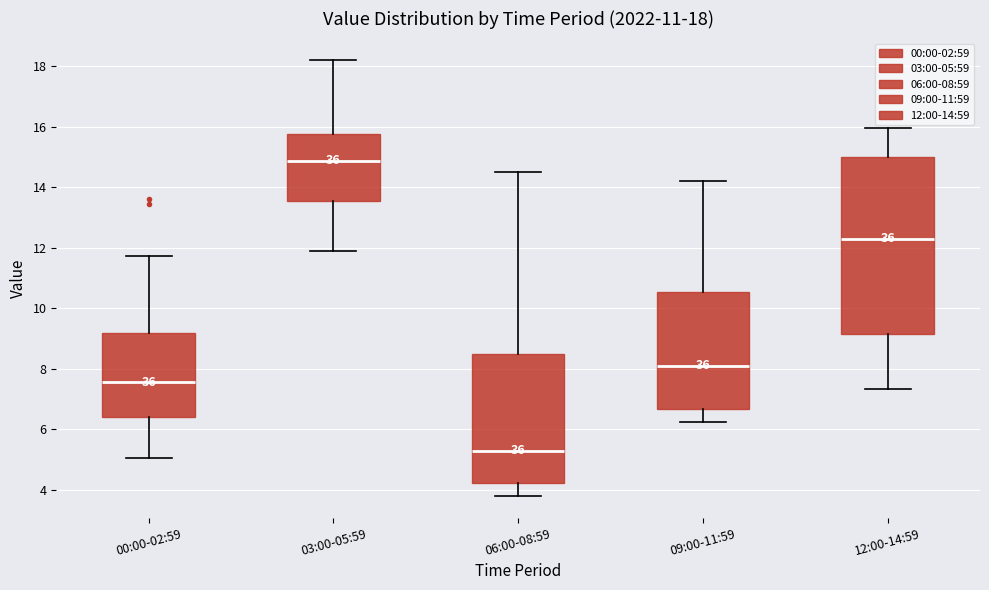

Which box has the lowest median line?

06:00-08:59